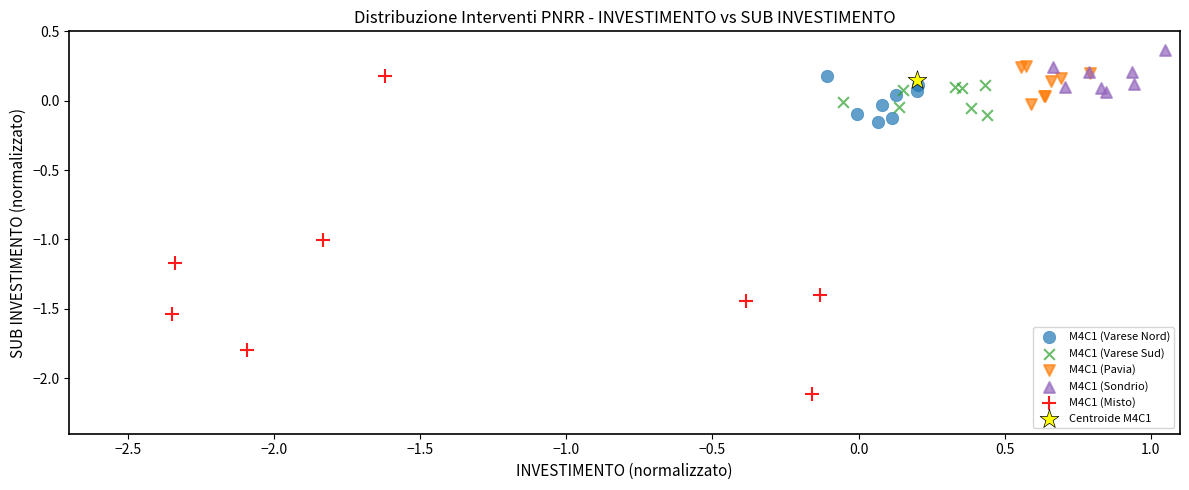

Which series contains the highest Y value?

M4C1 (Sondrio)